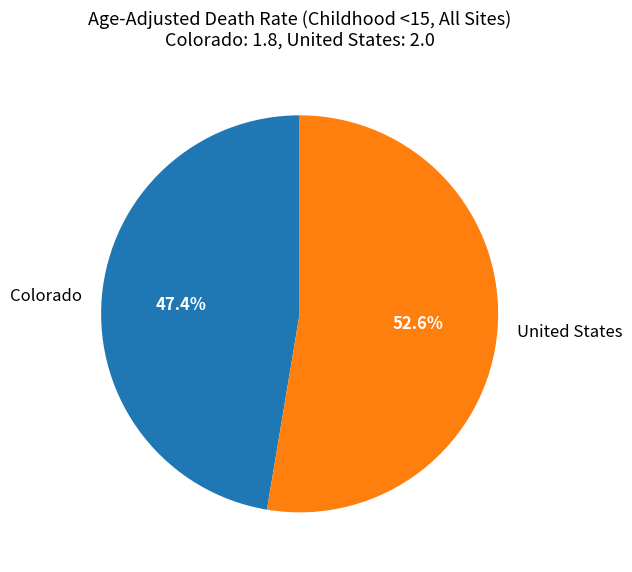

What percentage do United States and Colorado together represent?

100.0%